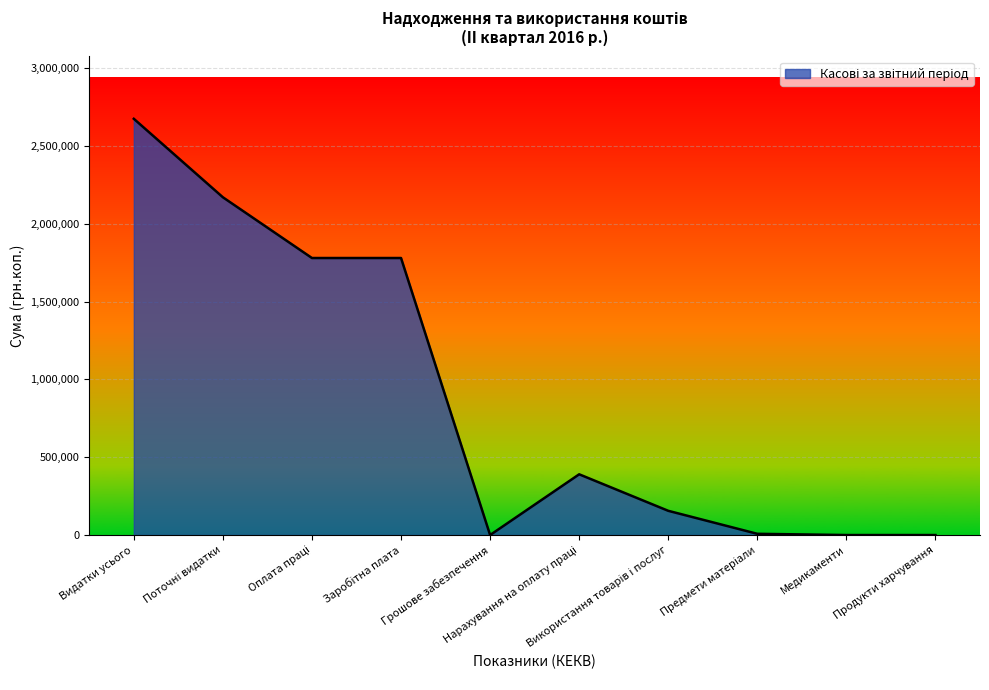

What is the maximum value shown in the chart?

2674861.6